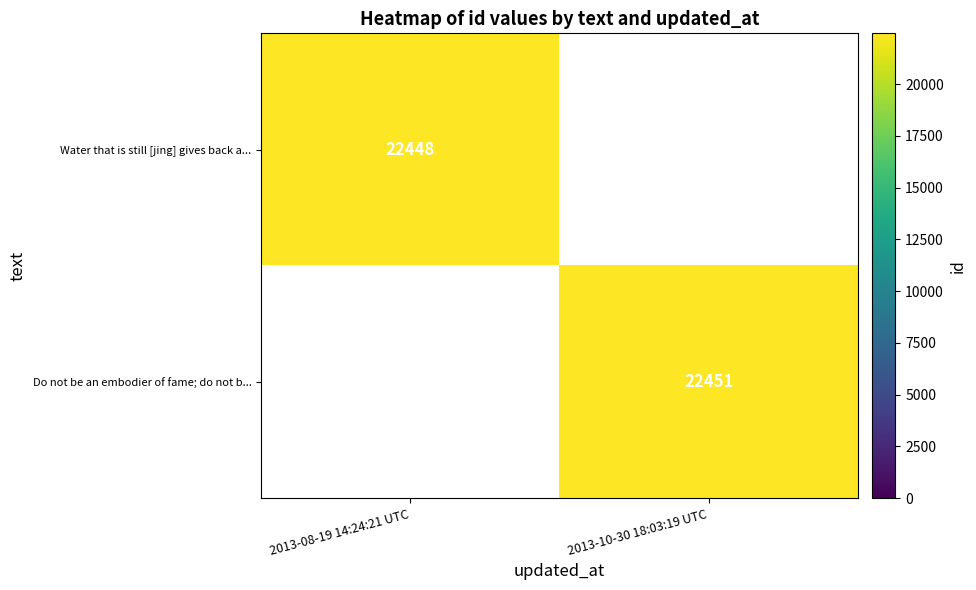

At how many categories does at least one series exceed 22449?

1